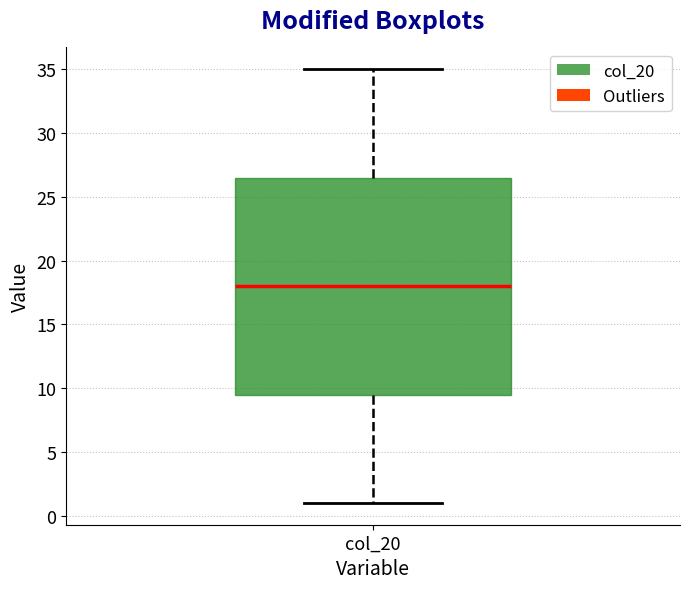

Transcribe this box plot: give where the median line is, the range the box spans, and where the two whiskers end, as read against the y-axis. The values are not printed on the chart, so give them approximately, as read against the axis.

median 18.0, box 9.5 to 26.5, whiskers 1.0 to 35.0